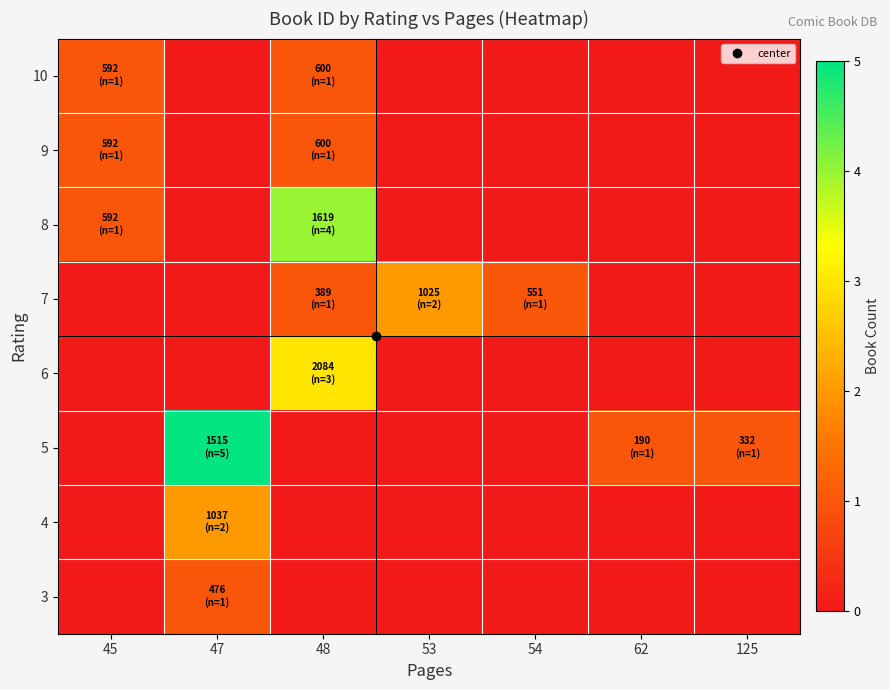

Reading right to left, what are all the values shown in this chart?

10: 125=0	62=0	54=0	53=0	48=1	47=0	45=1
9: 125=0	62=0	54=0	53=0	48=1	47=0	45=1
8: 125=0	62=0	54=0	53=0	48=4	47=0	45=1
7: 125=0	62=0	54=1	53=2	48=1	47=0	45=0
6: 125=0	62=0	54=0	53=0	48=3	47=0	45=0
5: 125=1	62=1	54=0	53=0	48=0	47=5	45=0
4: 125=0	62=0	54=0	53=0	48=0	47=2	45=0
3: 125=0	62=0	54=0	53=0	48=0	47=1	45=0